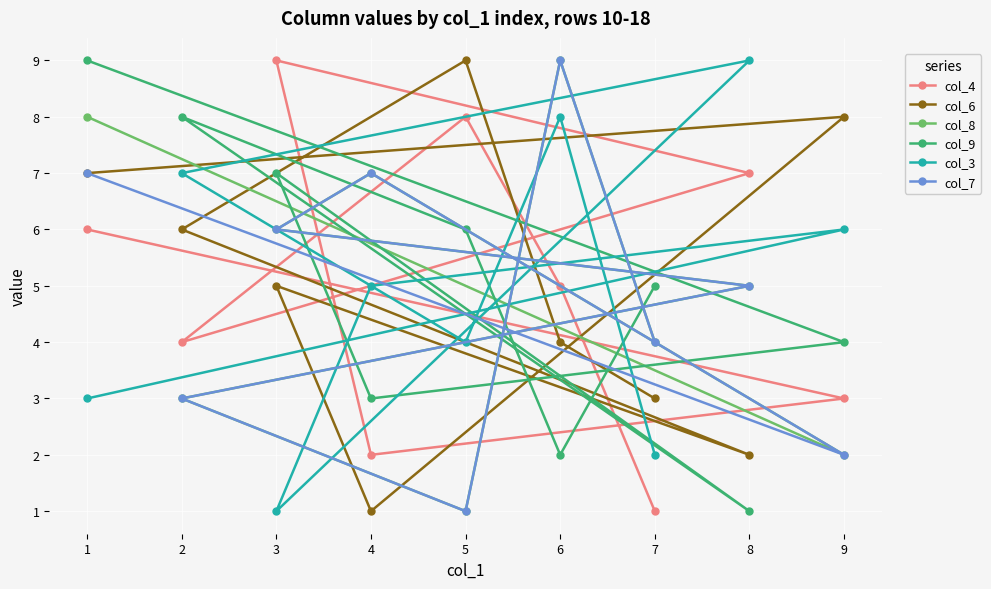

Is the value of col_8 at 9 greater than the value of col_3 at 2?

No